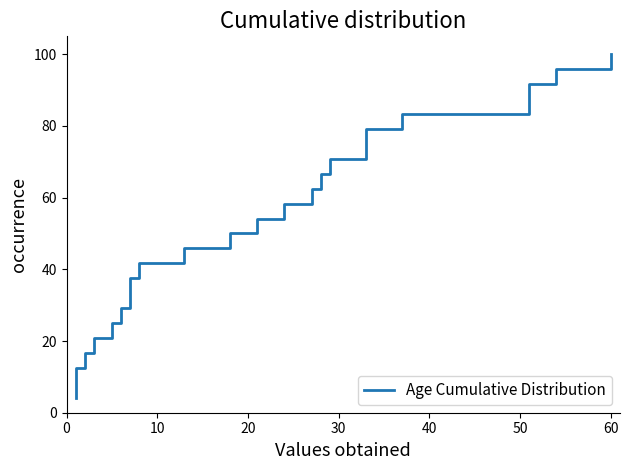

What is the difference between the second highest and minimum values?

91.7